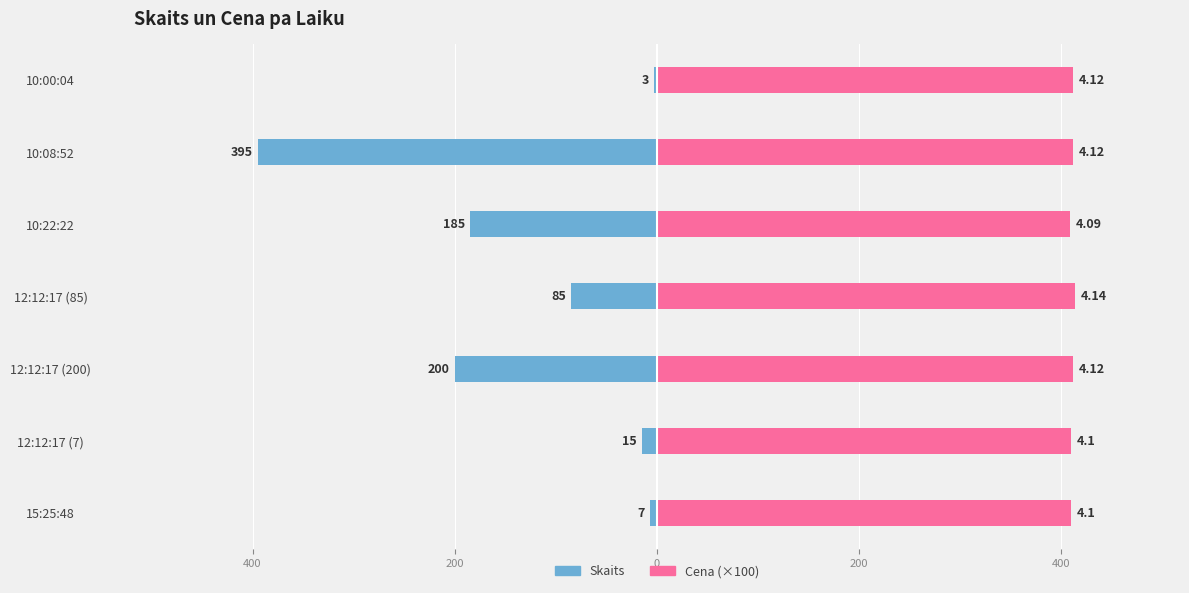

What is the label of the 5th bar from the right?

12:12:17 (200)